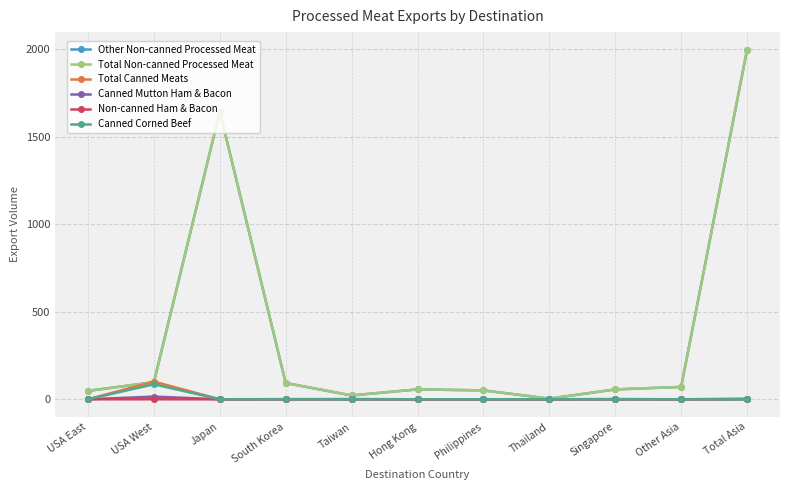

What is the label of the 7th point from the right?

Taiwan